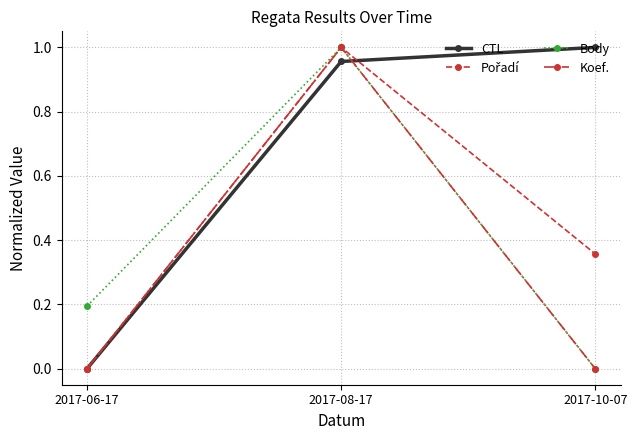

What is the label of the 1st point from the left?

2017-06-17